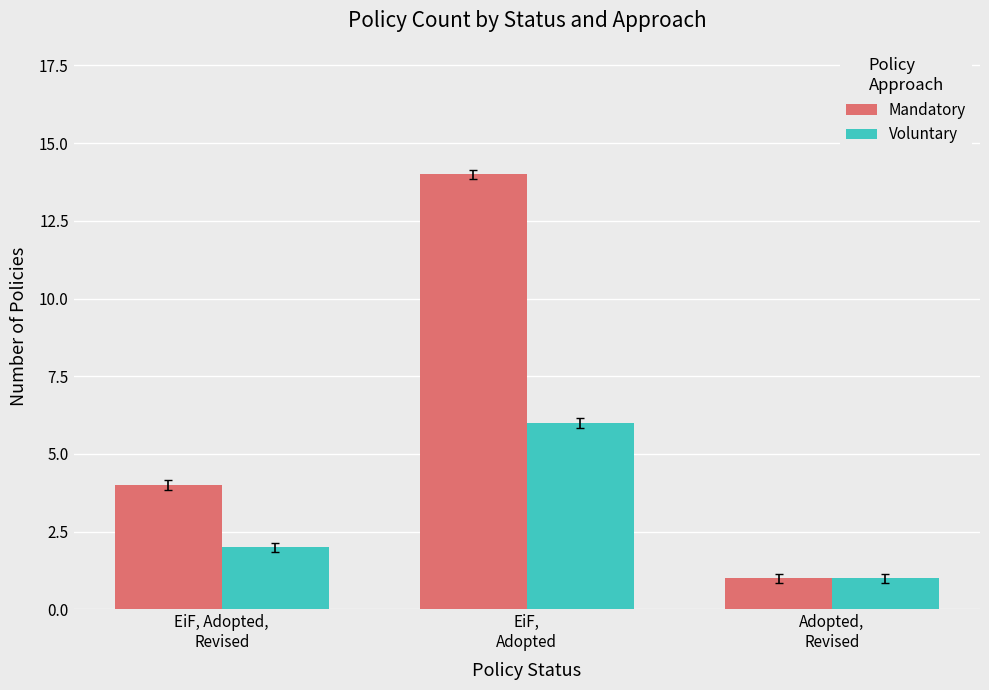

Reading left to right, list all the values displayed in this chart.

Mandatory: 4	14	1
Voluntary: 2	6	1